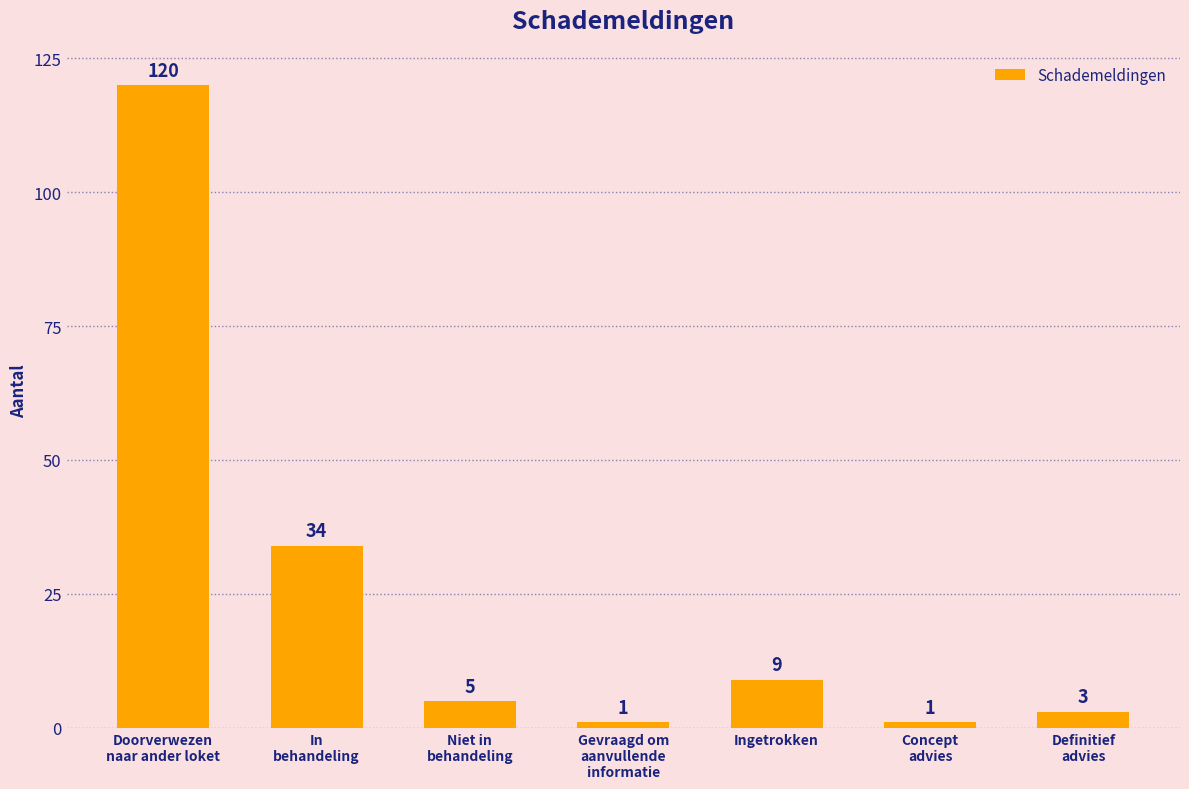

What is the difference between the second highest and minimum values?

33